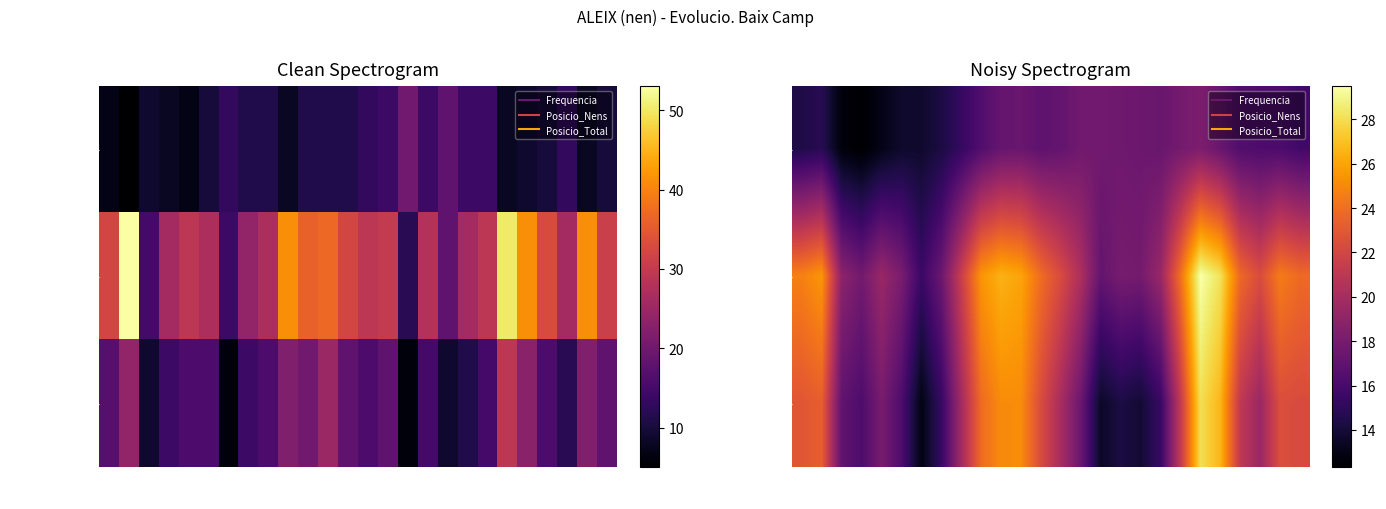

What is the total value across all series at 2022?

62.0